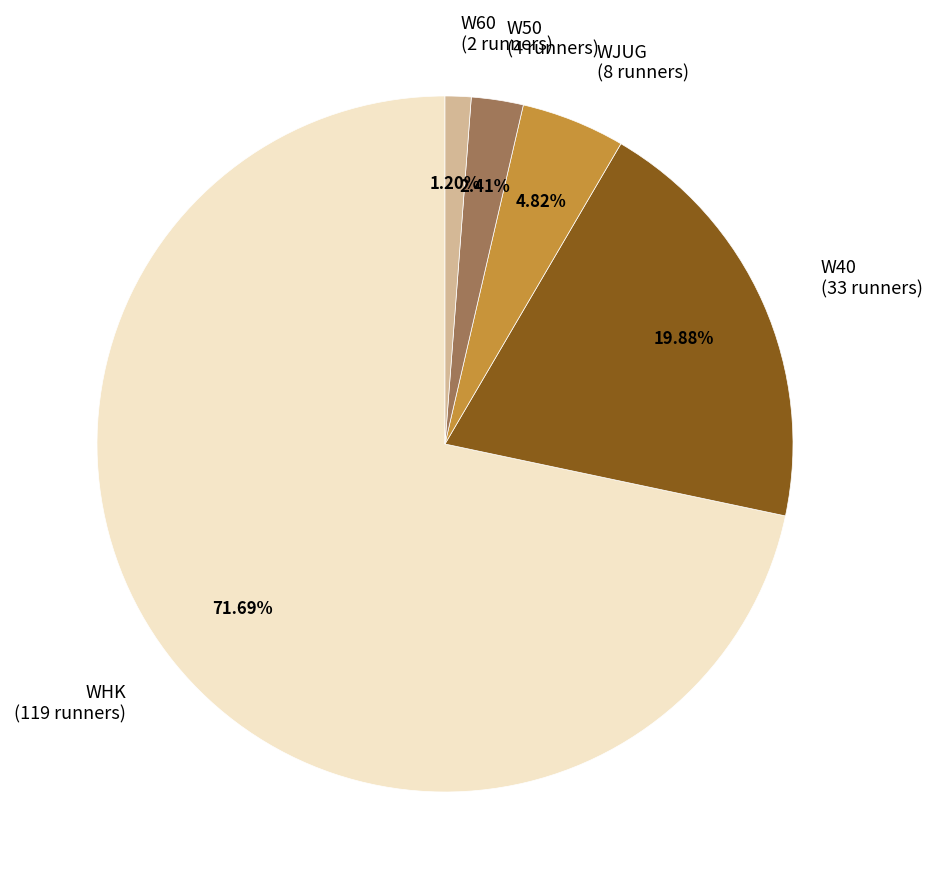

Does WHK represent more than half of the total?

Yes